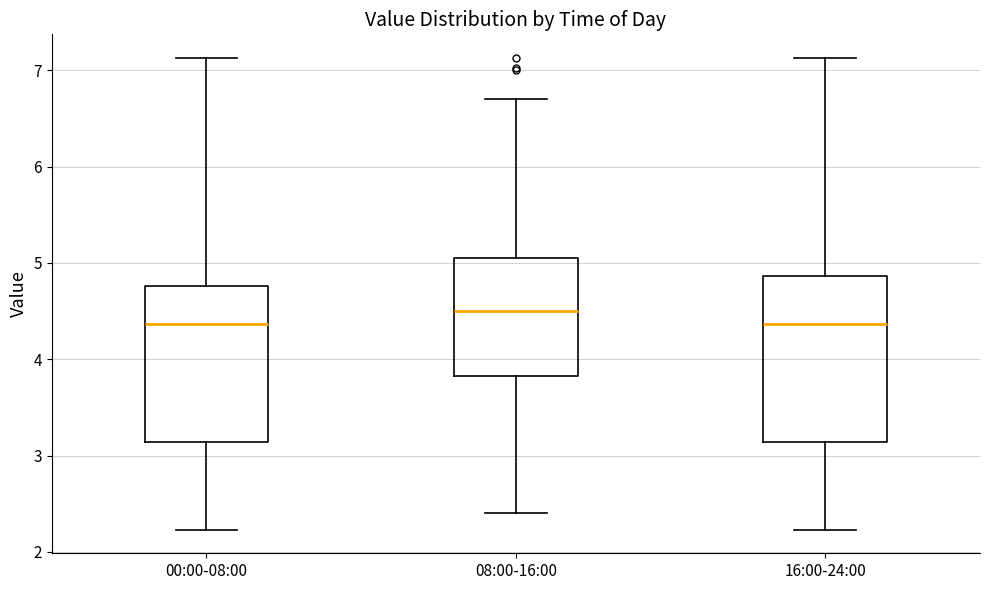

Reading left to right, read every box against the y-axis: the position of its median line, the range the box covers, and the ends of its whiskers. The values are not printed on the chart, so give them approximately, as read against the axis.

00:00-08:00: median 4.4, box 3.1 to 4.8, whiskers 2.2 to 7.1
08:00-16:00: median 4.5, box 3.8 to 5.1, whiskers 2.4 to 6.7
16:00-24:00: median 4.4, box 3.1 to 4.9, whiskers 2.2 to 7.1